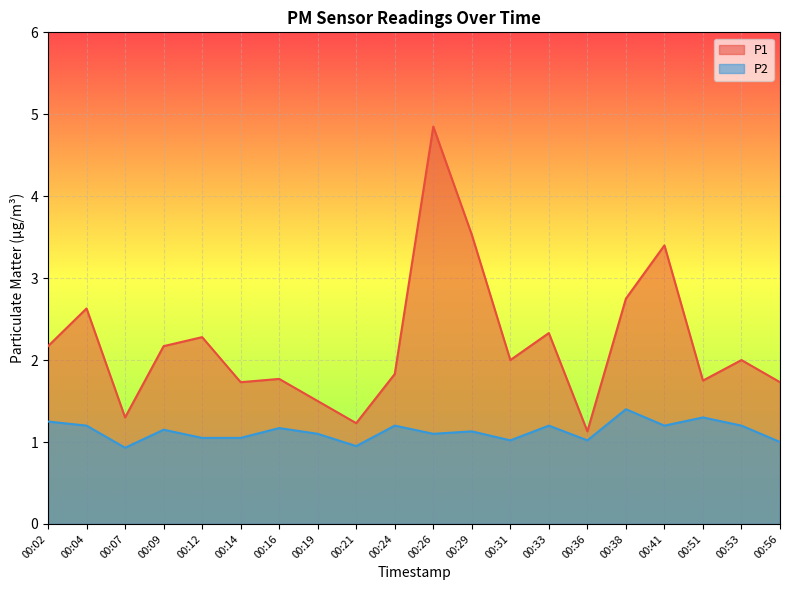

True or false: P2 has more than 2 interior local peaks.

True